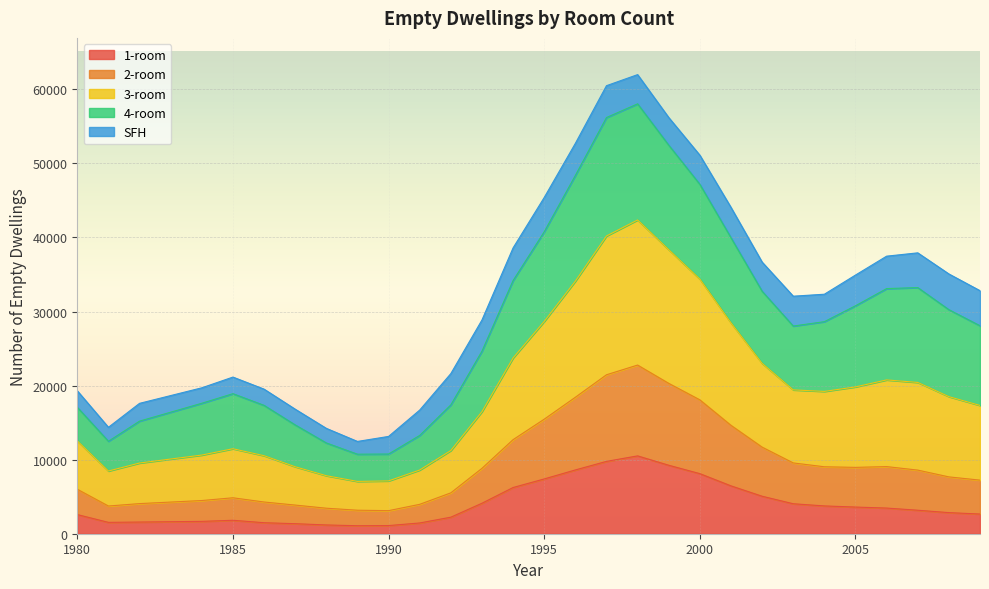

True or false: 1-room has more than 0 points higher than both neighbors.

True